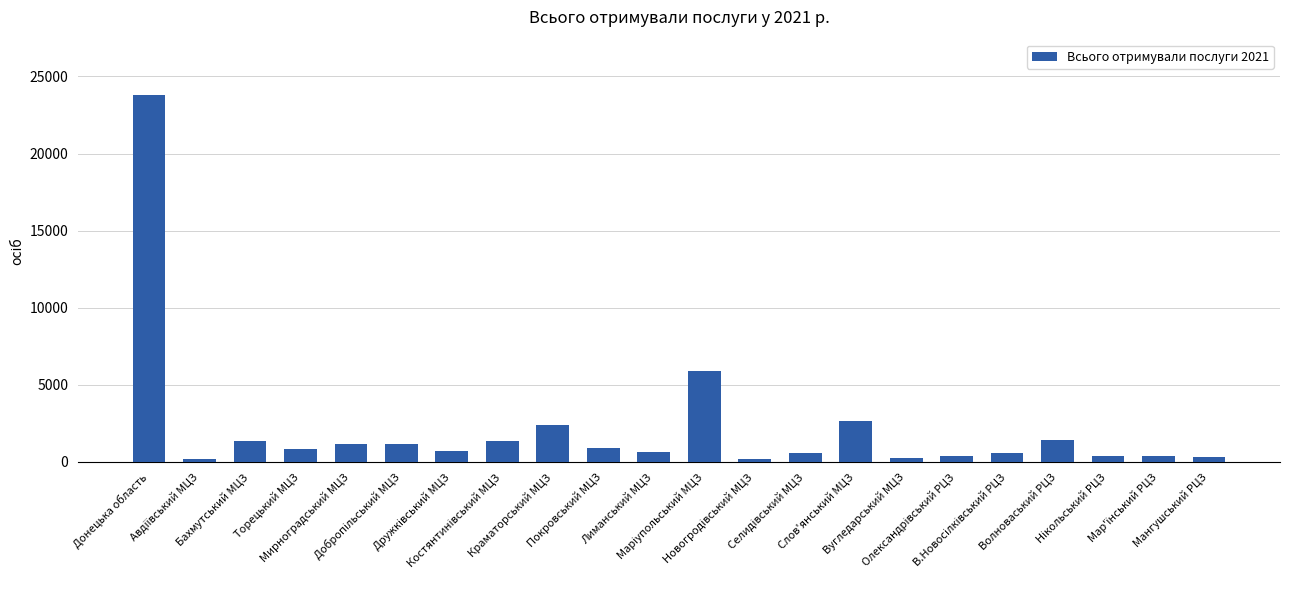

What is the maximum value shown in the chart?

23813